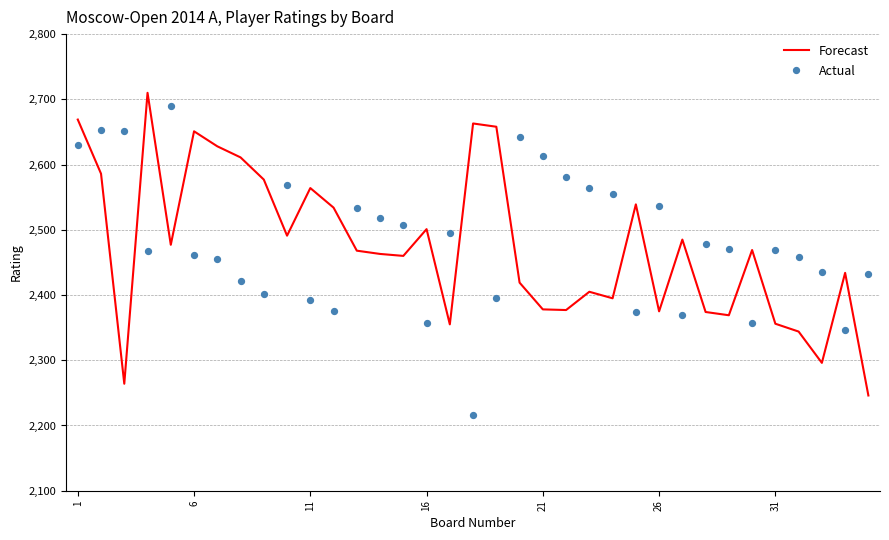

Which series contains the lowest Y value?

Actual